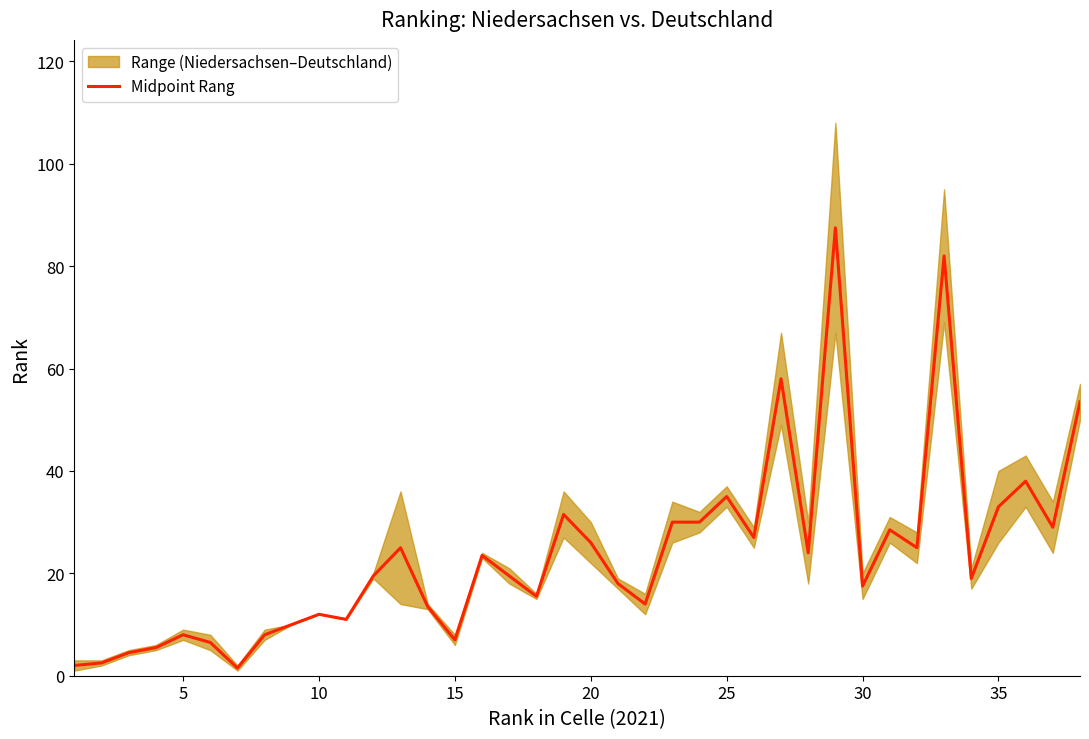

Reading right to left, transcribe all the data shown in this chart.

53.5	29.0	38.0	33.0	19.0	82.0	25.0	28.5	17.5	87.5	24.0	58.0	27.0	35.0	30.0	30.0	14.0	18.0	26.0	31.5	15.5	19.5	23.5	7.0	13.5	25.0	19.5	11.0	12.0	10.0	8.0	1.5	6.5	8.0	5.5	4.5	2.5	2.0